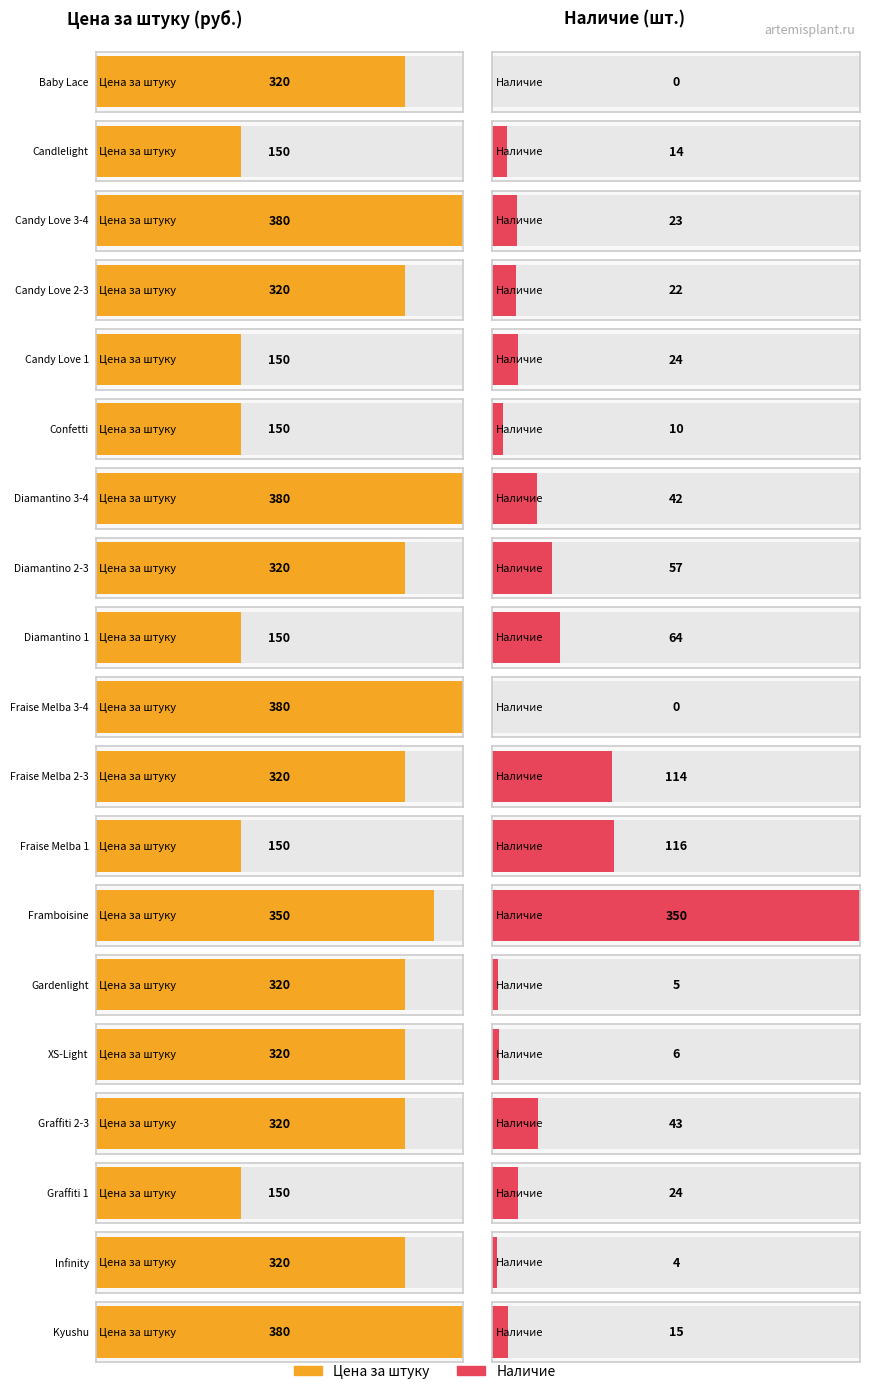

Which series has the widest spread of values?

Наличие